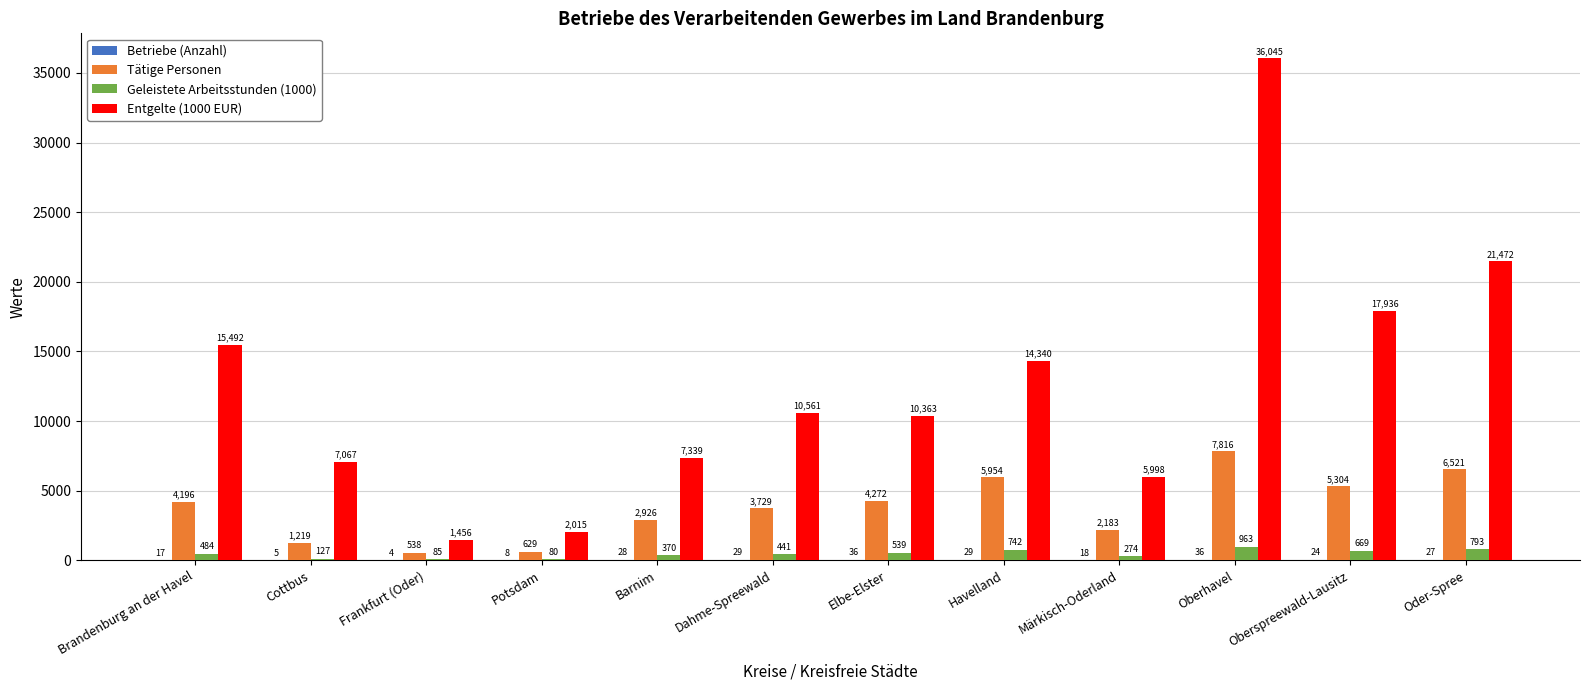

True or false: Tätige Personen has a value of 3729 at Dahme-Spreewald.

True